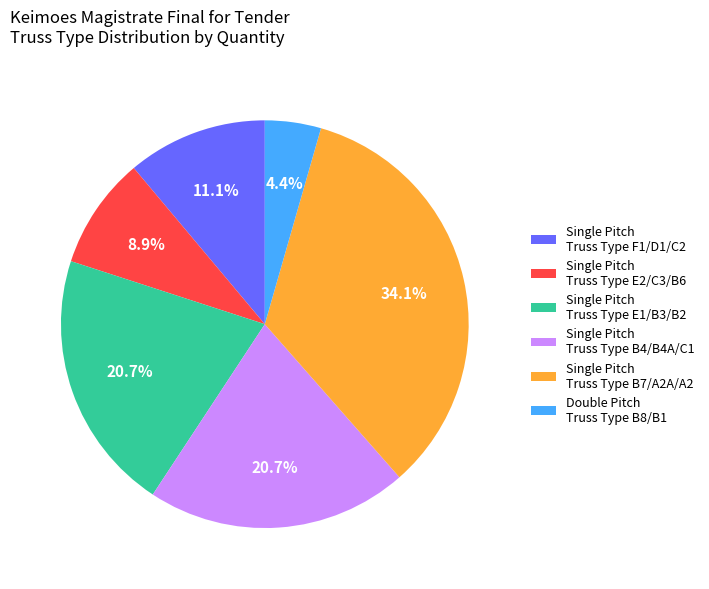

How many segments does this pie chart have?

6